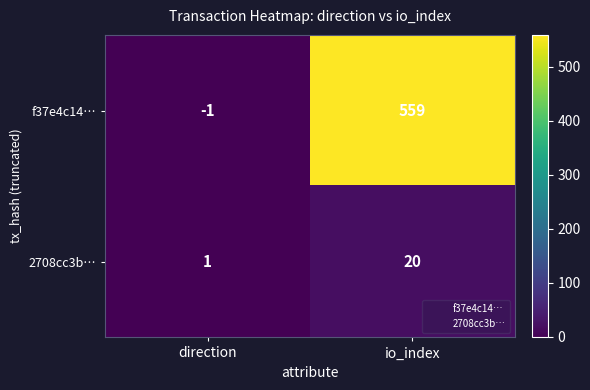

Rank the series by their maximum value, from highest to lowest.

f37e4c14…, 2708cc3b…